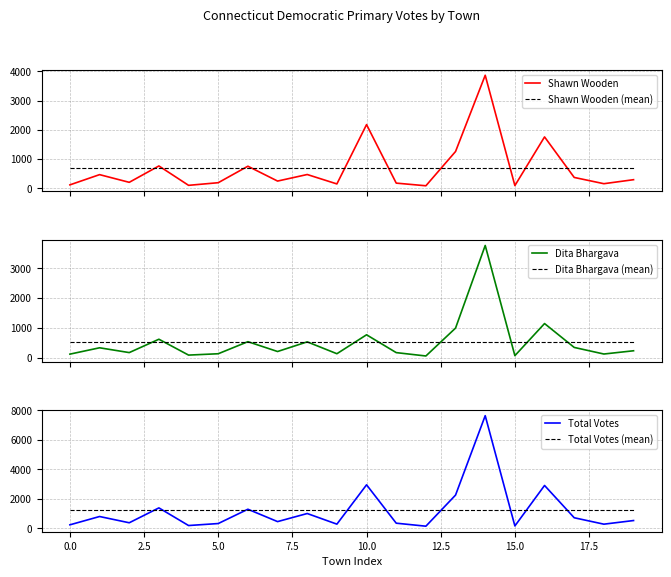

Rank the series by their maximum value, from lowest to highest.

Dita Bhargava (mean), Shawn Wooden (mean), Total Votes (mean), Dita Bhargava, Shawn Wooden, Total Votes